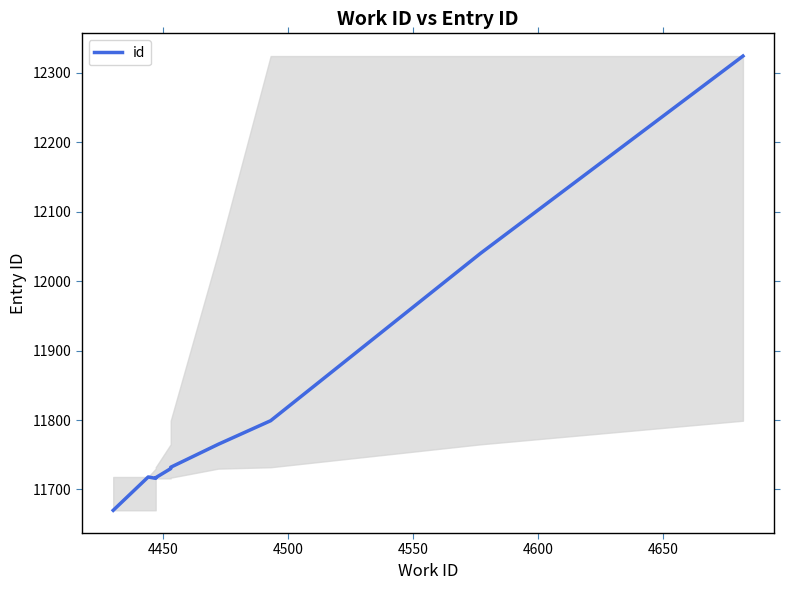

How many points are lower than both their immediate neighbors (excluding endpoints)?

1